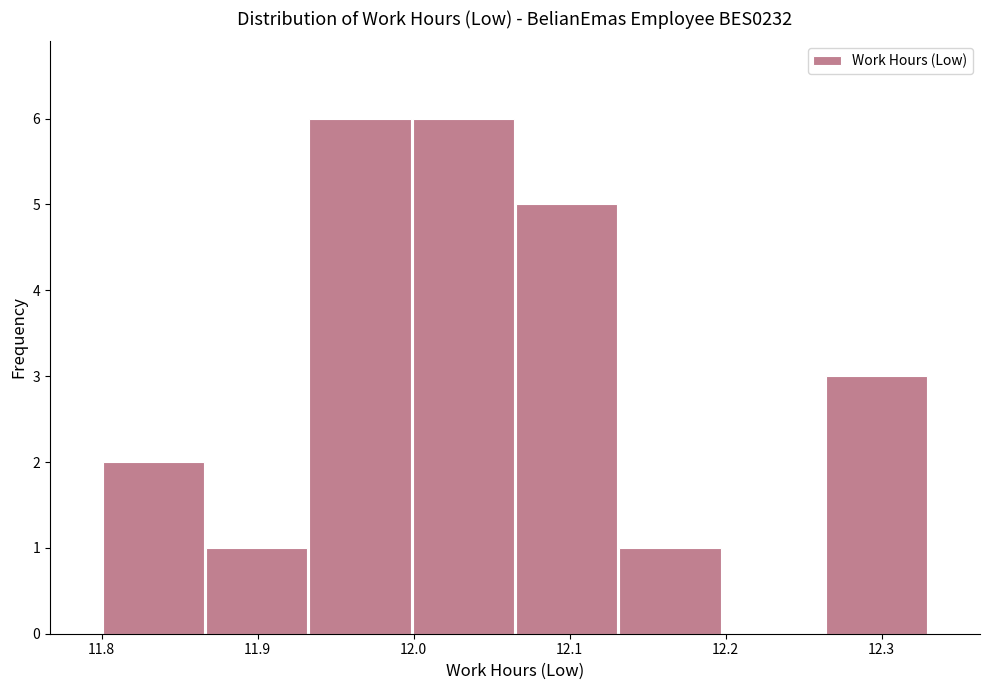

Reading left to right, transcribe this chart: for each bar, give the range it covers on the x-axis and its height. Neither the bar edges nor the heights are printed on the chart, so give them approximately, as read against the axes.

11.80 to 11.87: 2
11.87 to 11.93: 1
11.93 to 12.00: 6
12.00 to 12.07: 6
12.07 to 12.13: 5
12.13 to 12.20: 1
12.20 to 12.26: 0
12.26 to 12.33: 3